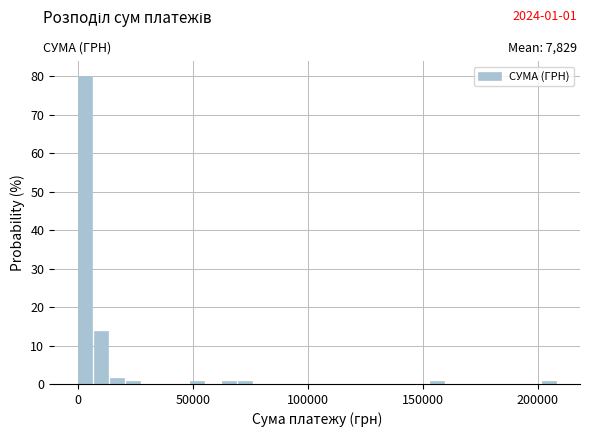

Around what value on the x-axis is the tallest bar? Give the approximate position of its centre, as read against the axis.

5000